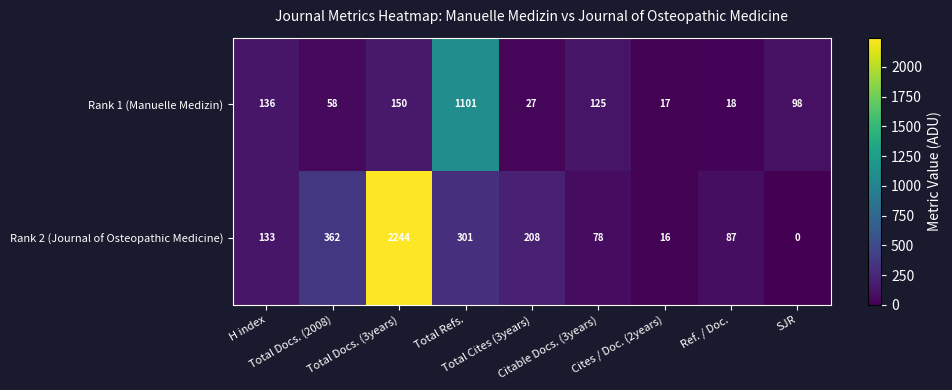

Count the number of categories in the chart.

9